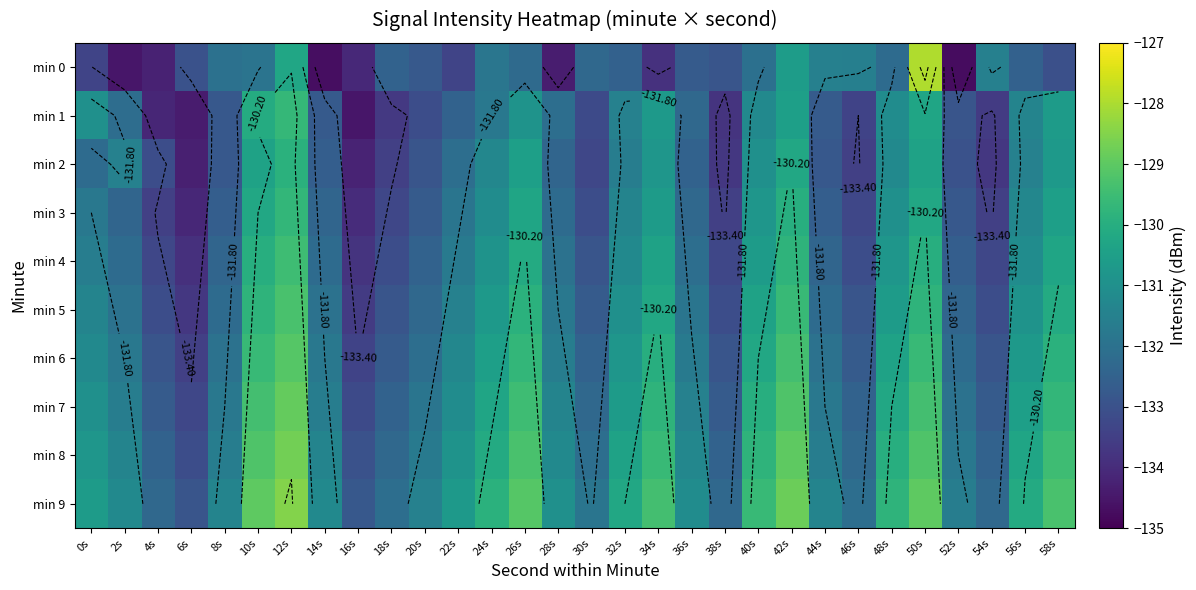

What is the spread (max minus min) of values at 10s?

2.9